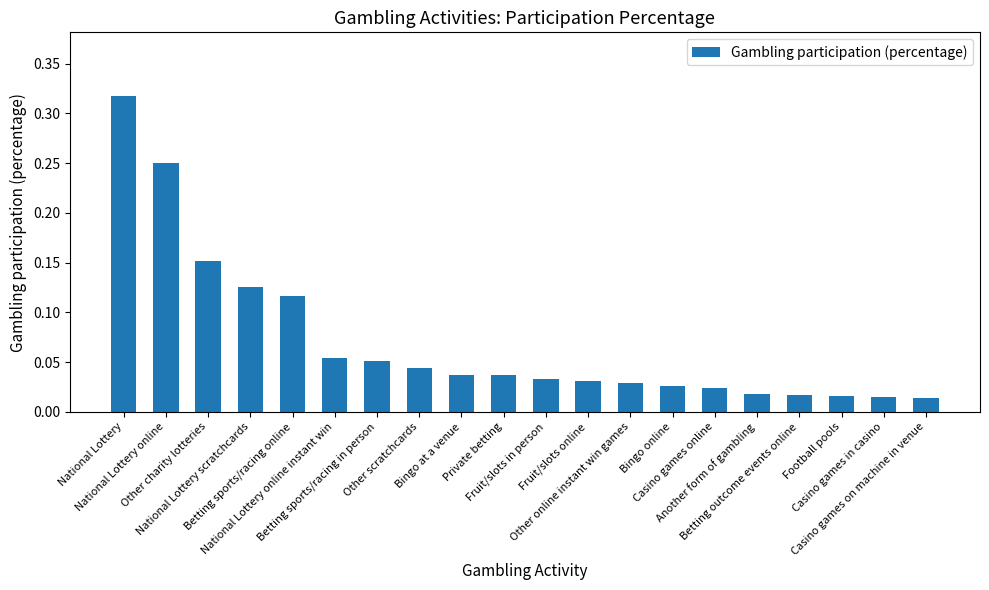

How many bars are there in total?

20